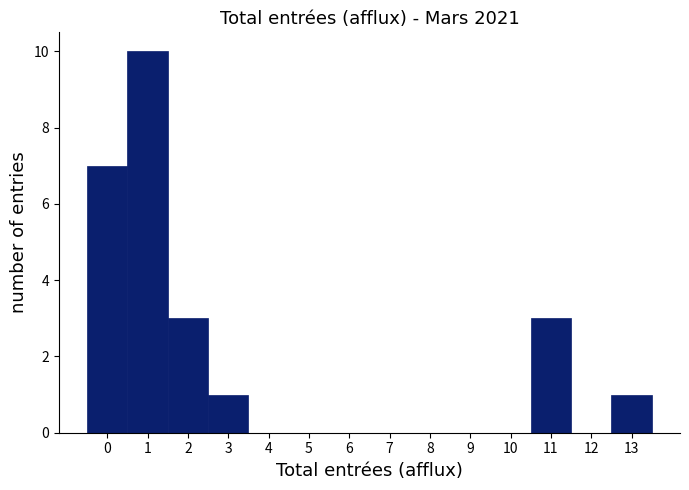

How tall is the bar that spans 1.5 to 2.5 on the x-axis? The values are not printed on the chart, so give them approximately, as read against the axis.

3